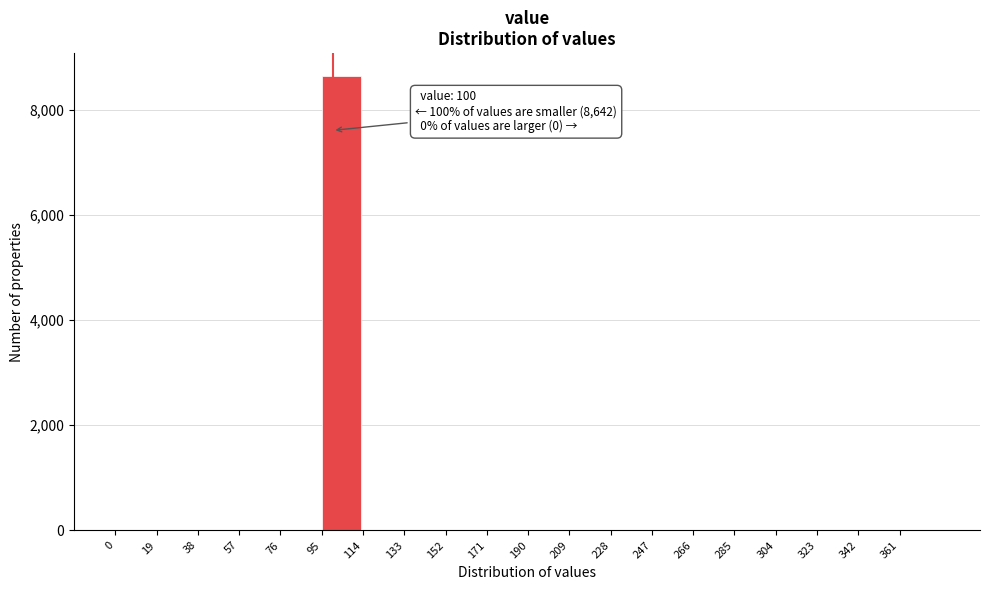

Over which range of the x-axis is the bar tallest?

95 to 114